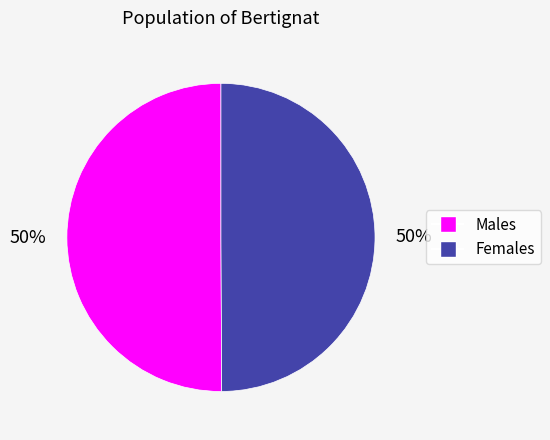

Approximately how many times larger is the value at Males compared to Females?

1.0